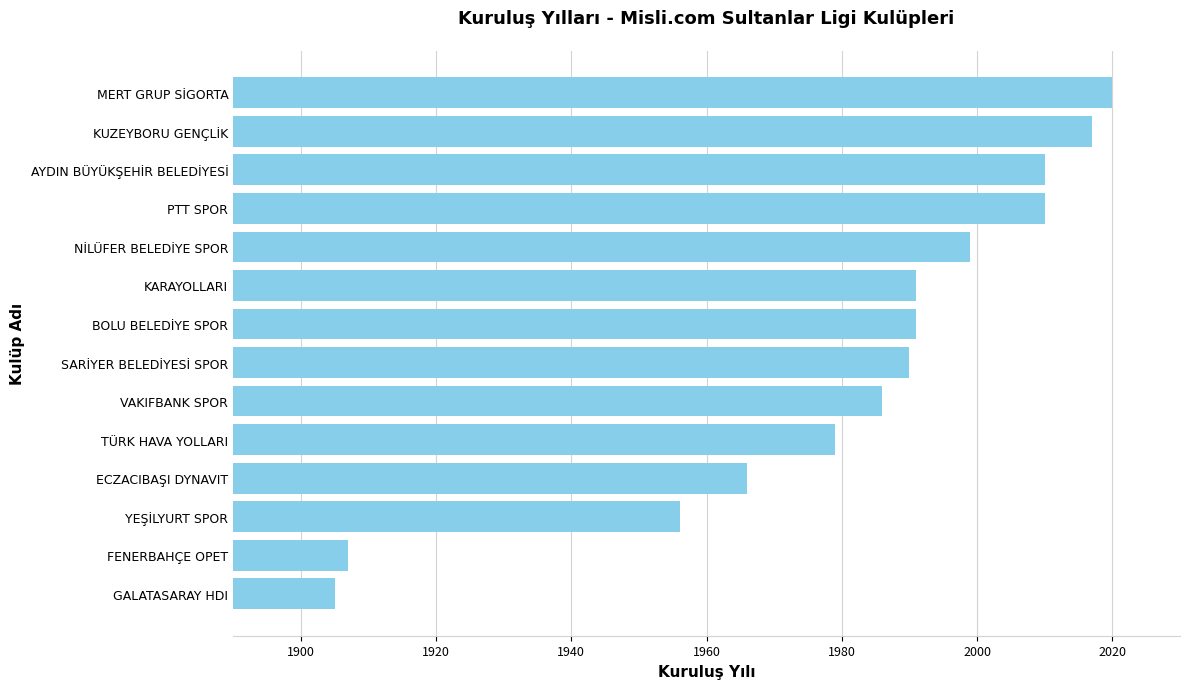

What value does the data have at MERT GRUP SİGORTA, to the nearest 5?

2020